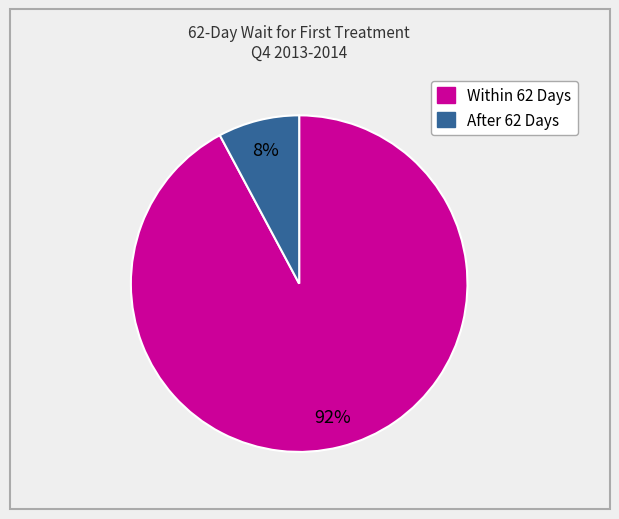

Is Within 62 Days the majority of the pie?

Yes